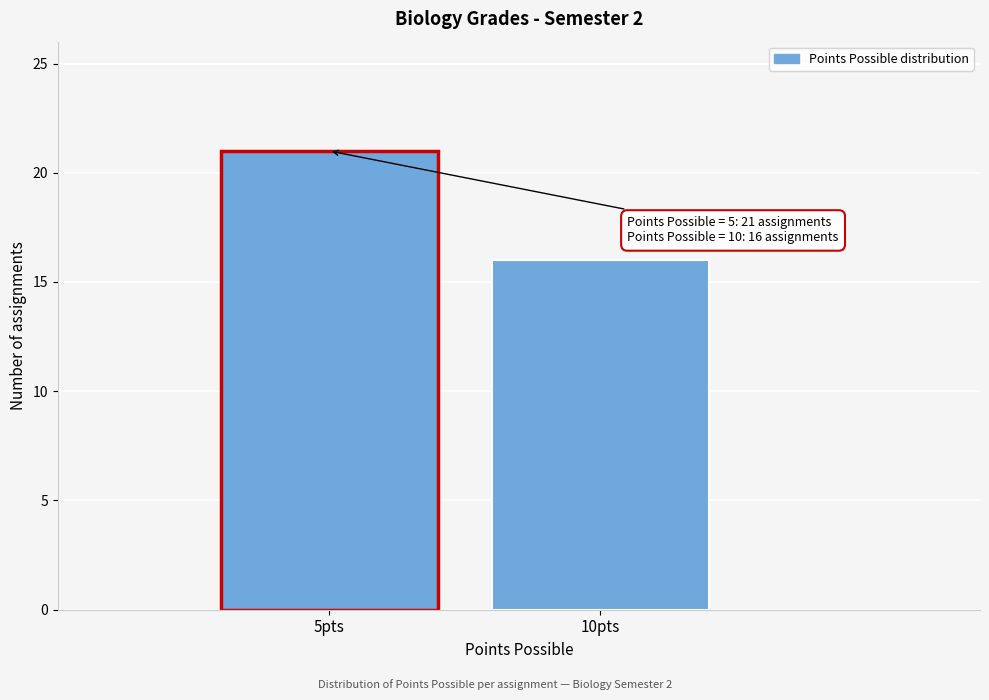

Reading right to left, transcribe all the data shown in this chart.

16	21